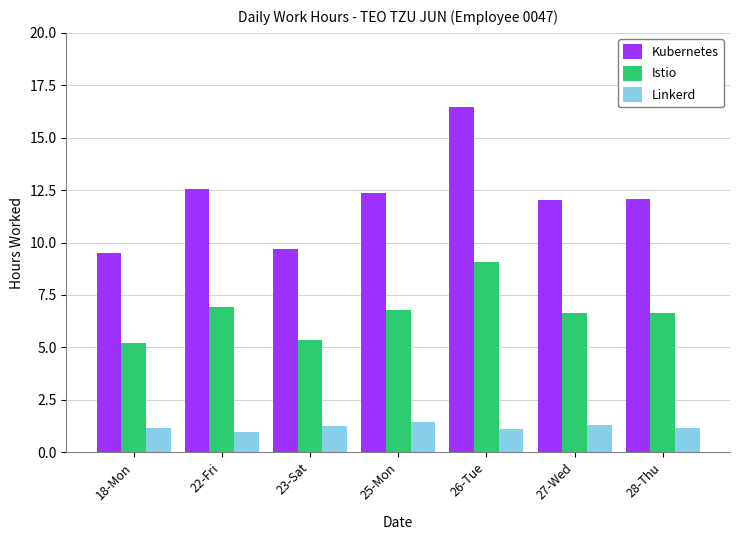

What is the label of the 2nd bar from the left?

22-Fri